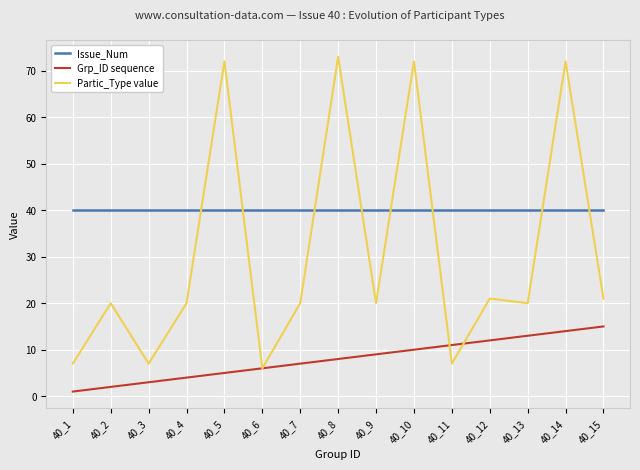

What is the average value of the Grp_ID sequence series?

8